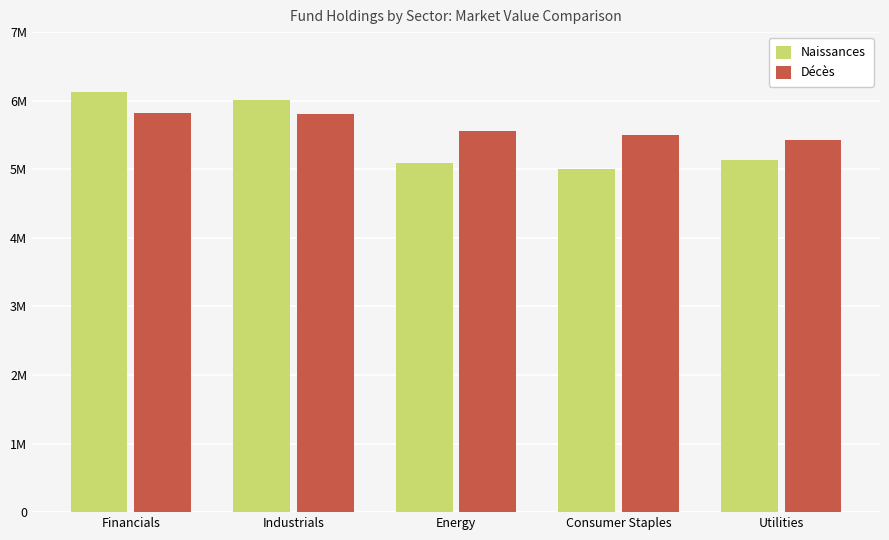

What is the label of the 2nd bar from the right?

Consumer Staples